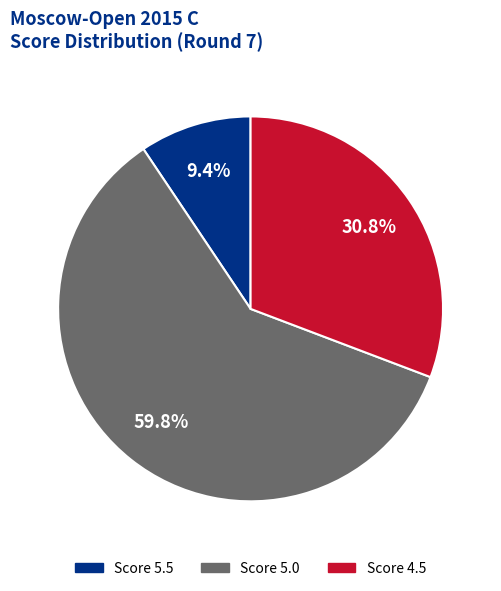

To the nearest percent, what is the average slice percentage?

33%